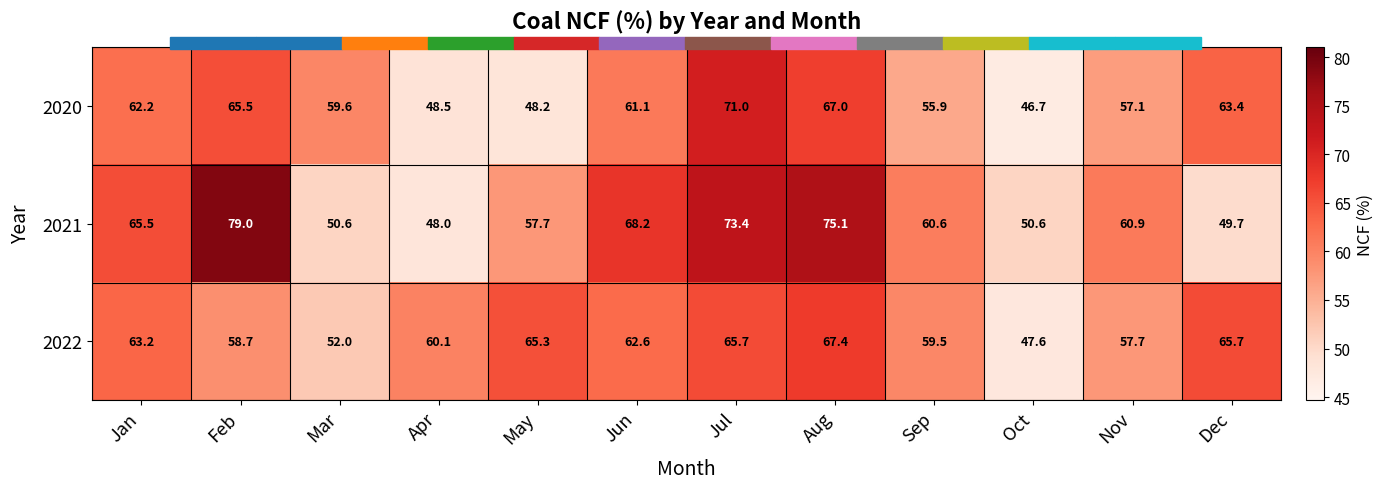

What is the difference between the maximum and minimum values in the 2022 series?

19.8